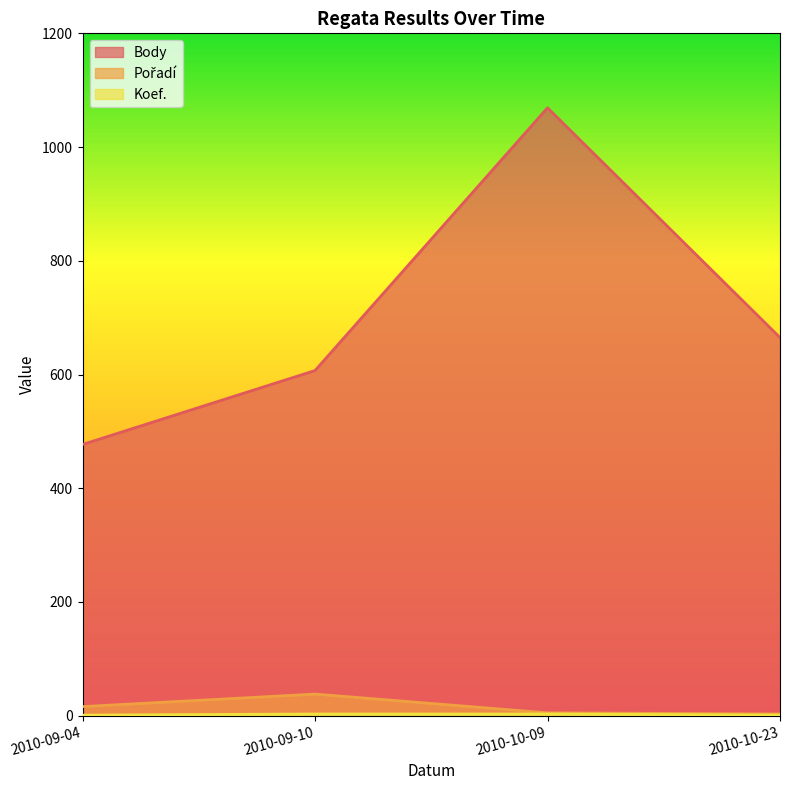

Count the number of categories in the chart.

4